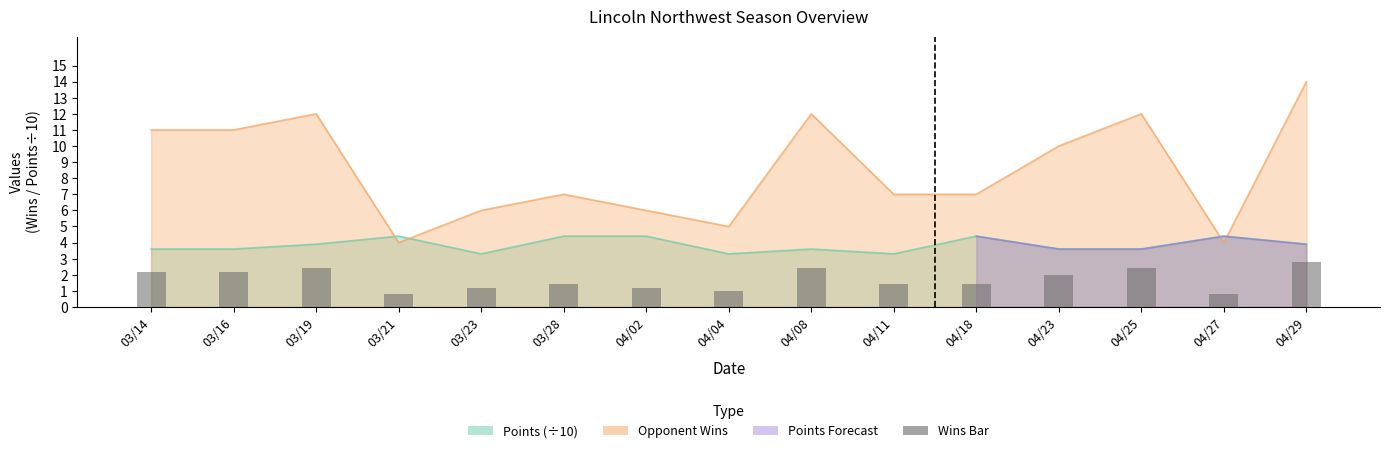

At which label does the data first exceed 1?

03/14